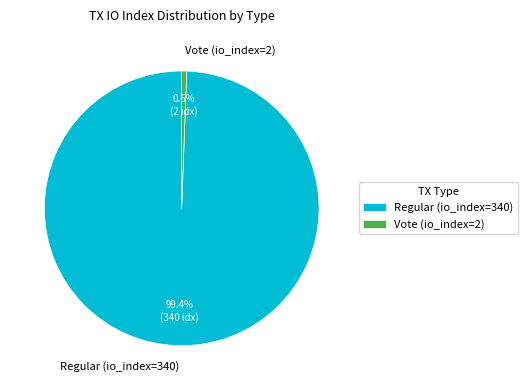

Which category accounts for the majority?

Regular (io_index=340)